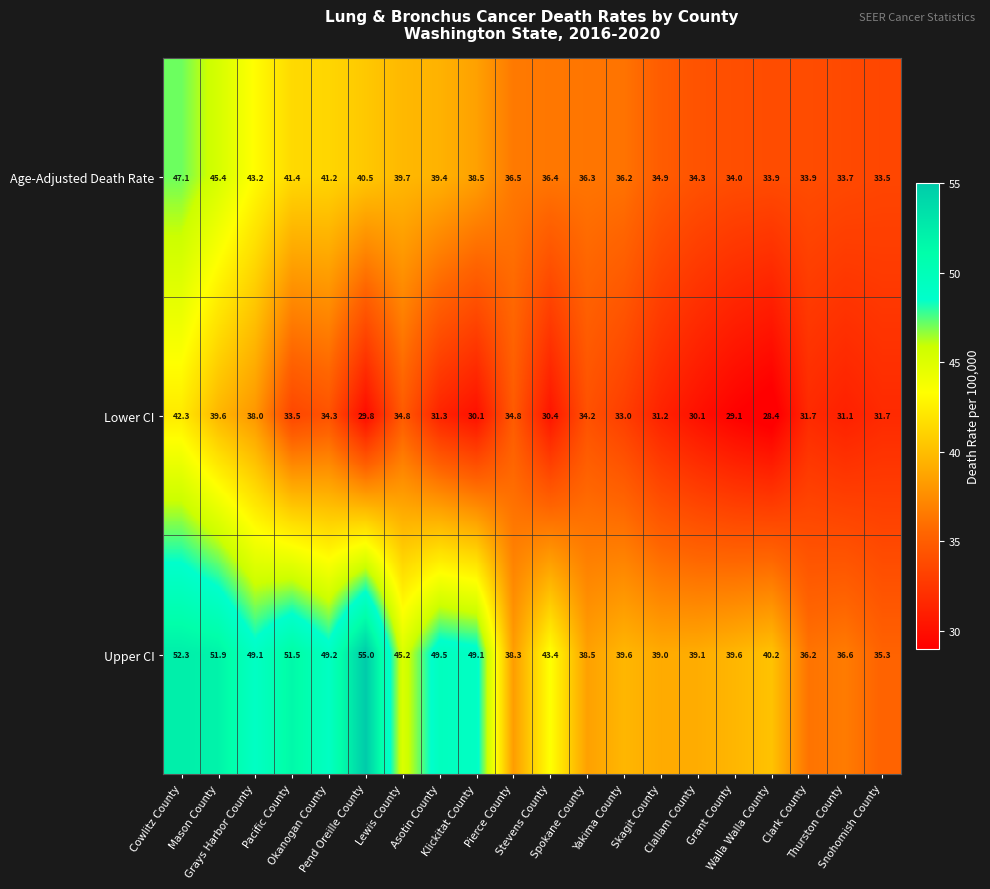

Which series has the widest spread of values?

Upper CI